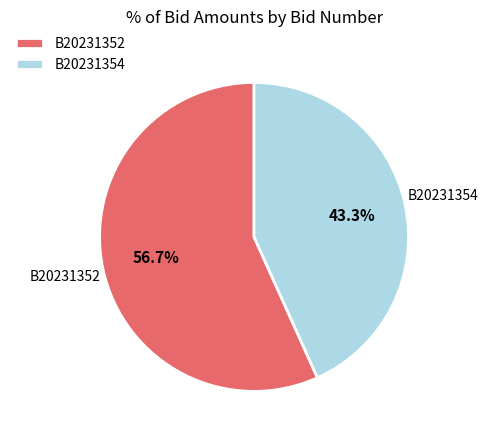

Which has a higher value, B20231352 or B20231354?

B20231352